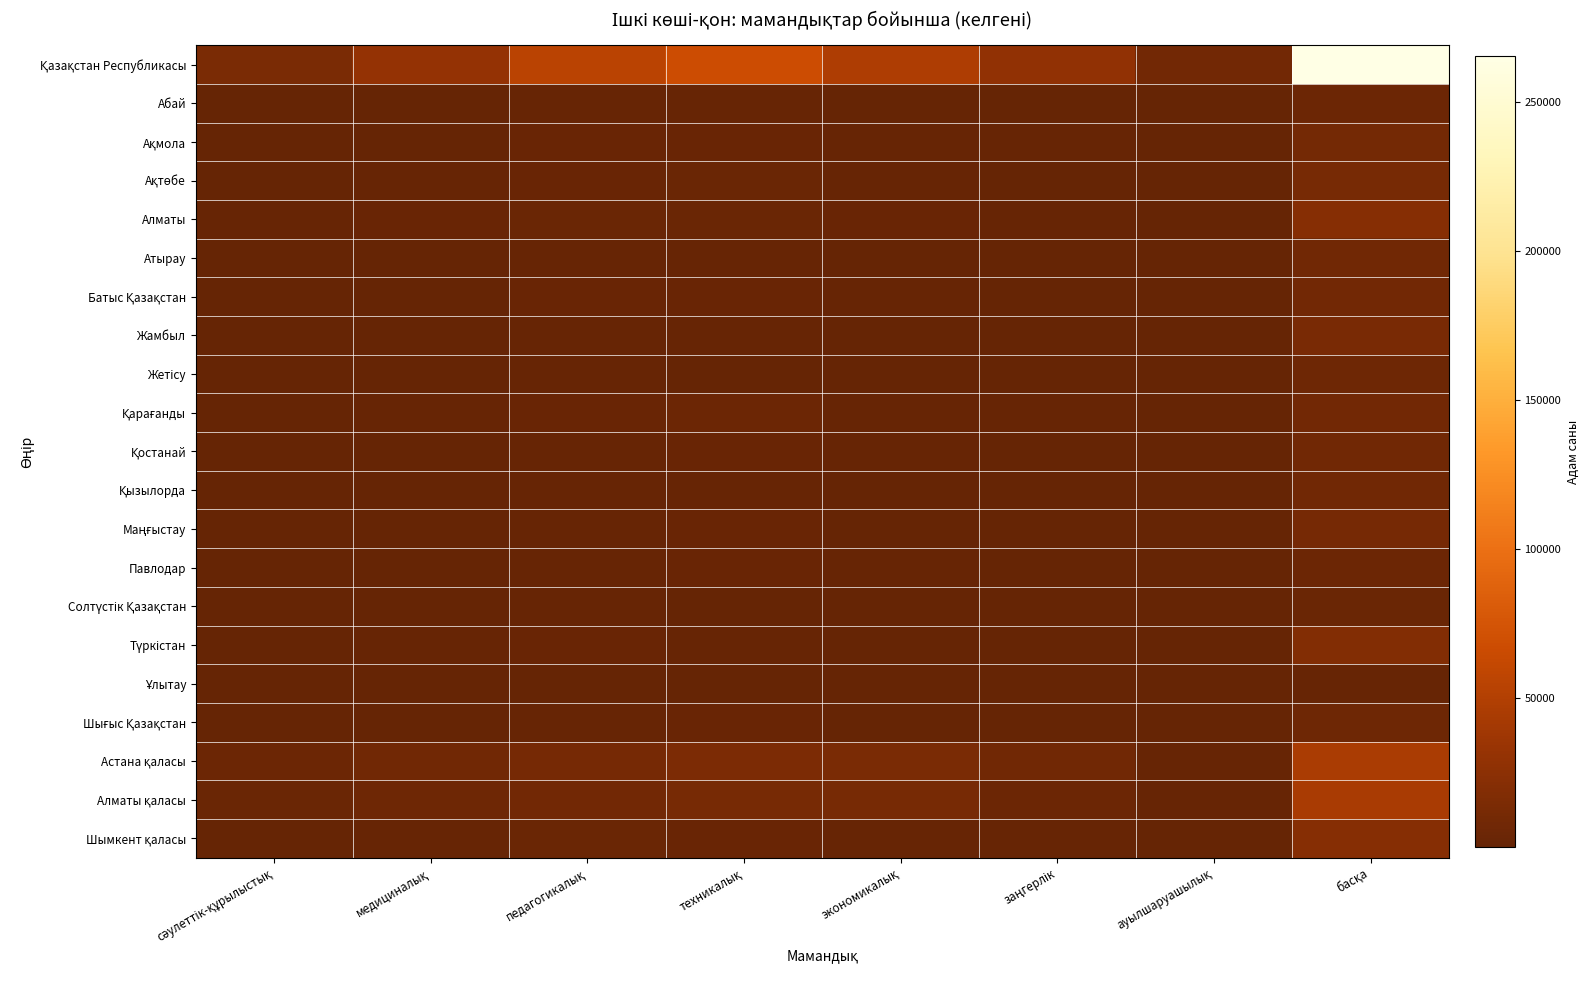

What is the total value across all series at экономикалық?

94298